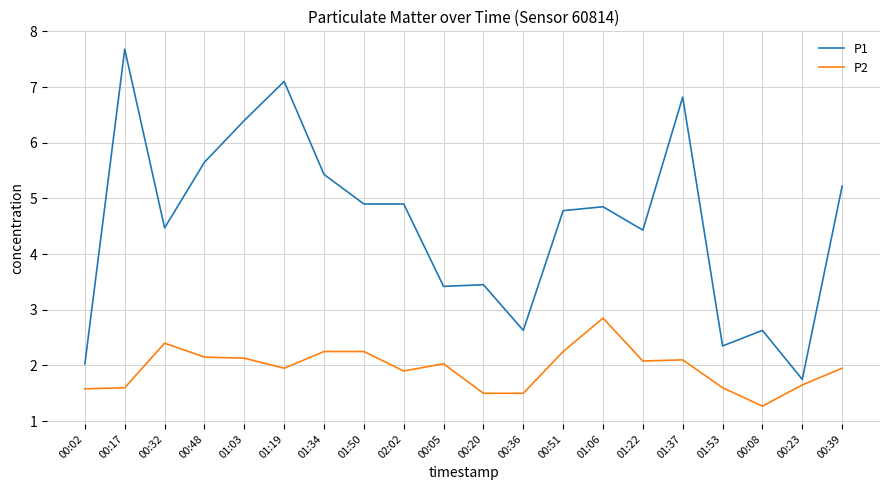

What value does the P1 series have at 01:37?

6.8